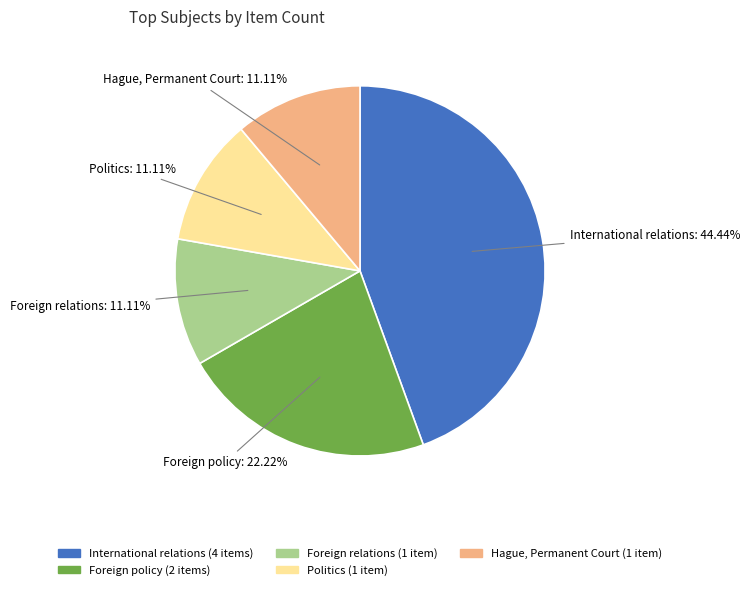

Approximately how many times larger is the value at Foreign relations compared to Hague, Permanent Court?

1.0